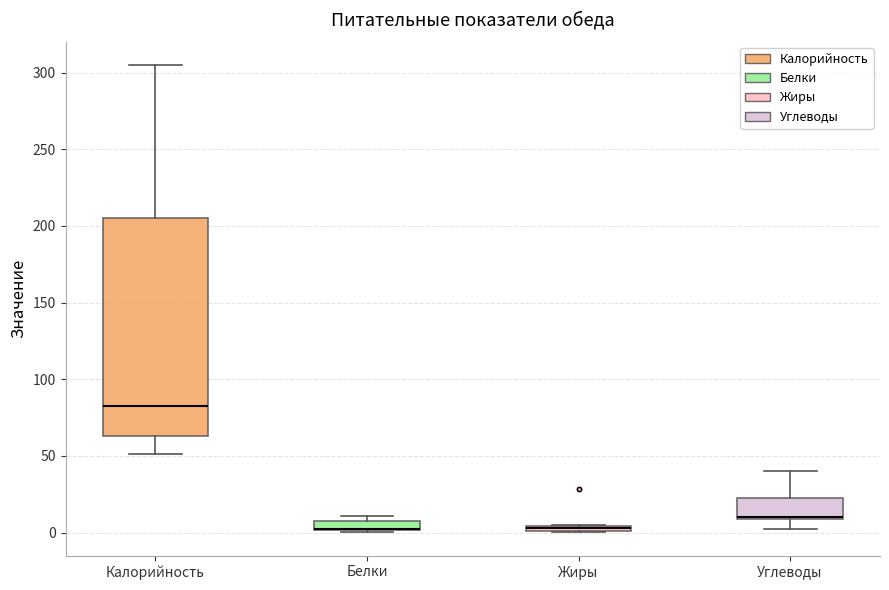

Comparing the boxes themselves (not the whiskers), which one is the tallest?

Калорийность